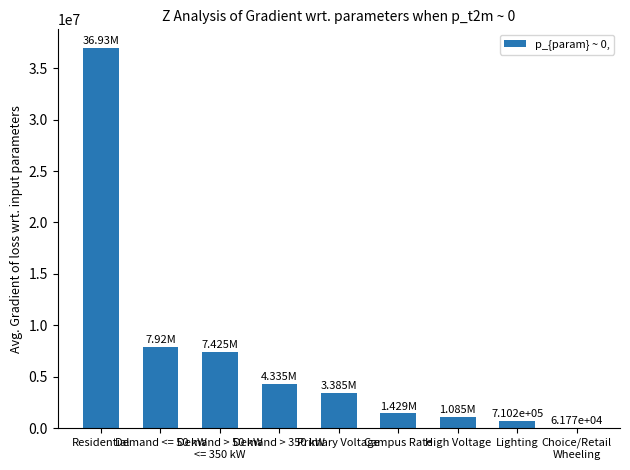

Are the bars grouped side by side (vs. stacked)?

No